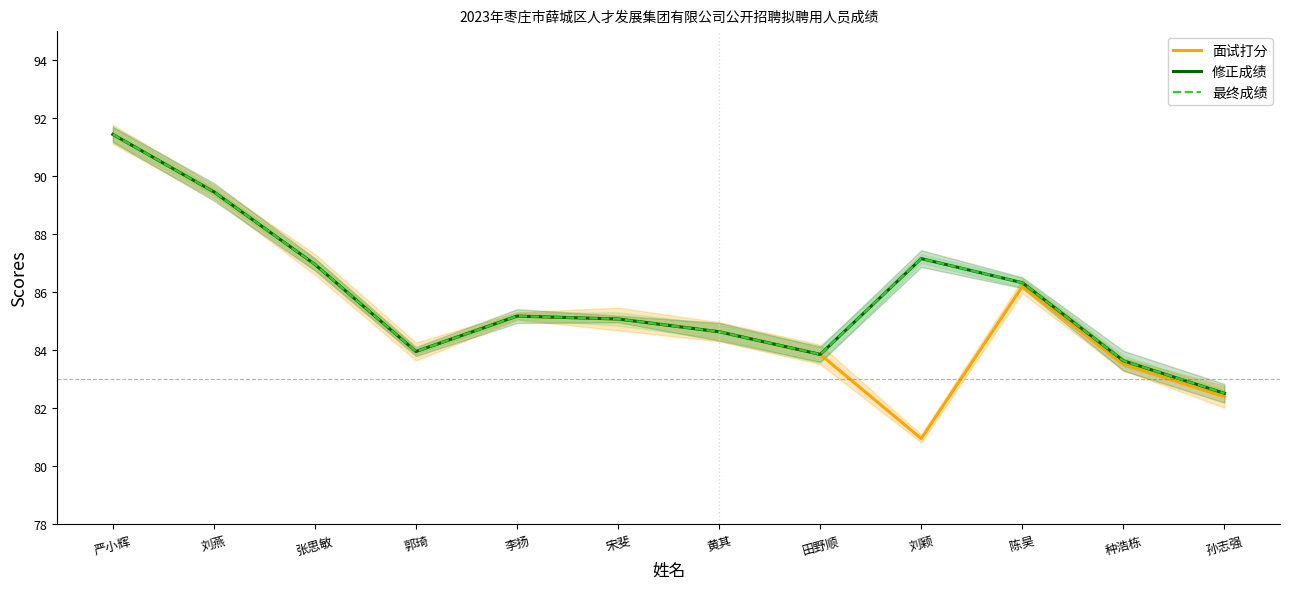

What is the sum of all 面试打分 values?

1023.7